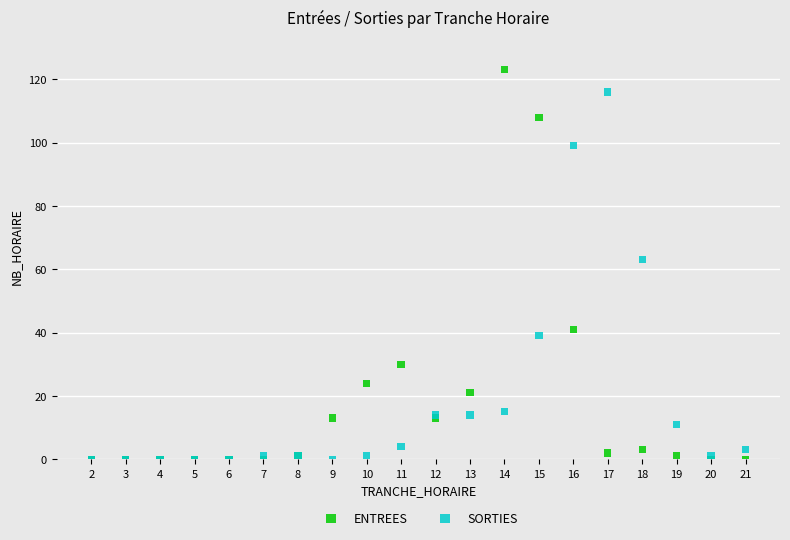

In the SORTIES series, what Y value is closest to 58?

63